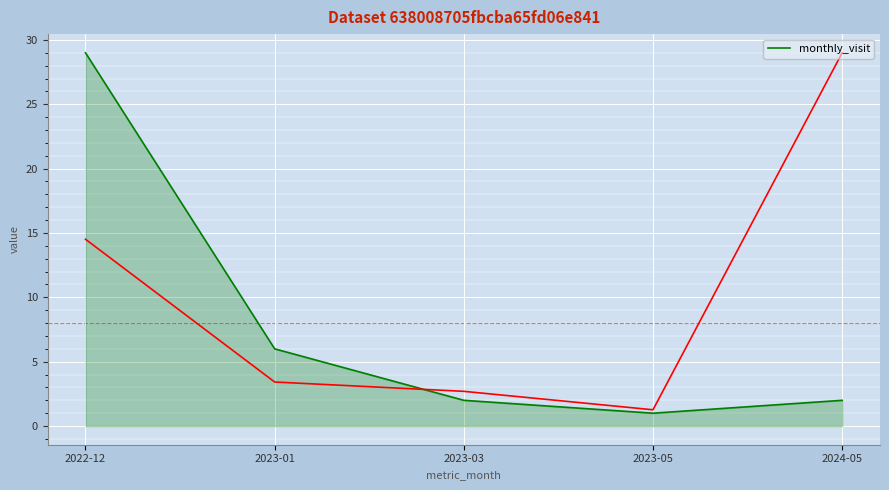

Where is the data nearest to the value 15?

2023-01